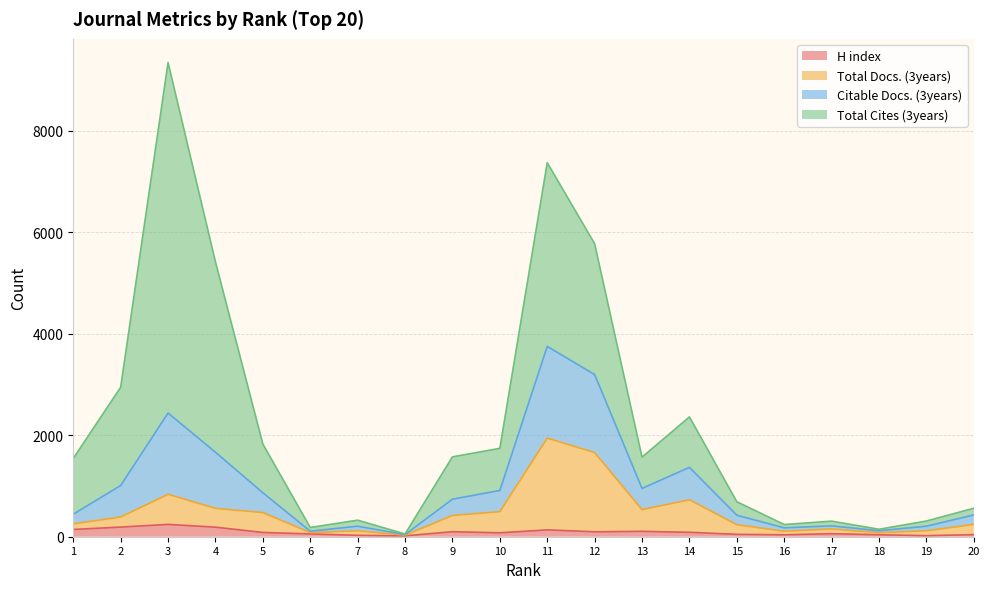

At which label does Citable Docs. (3years) reach its peak?

11